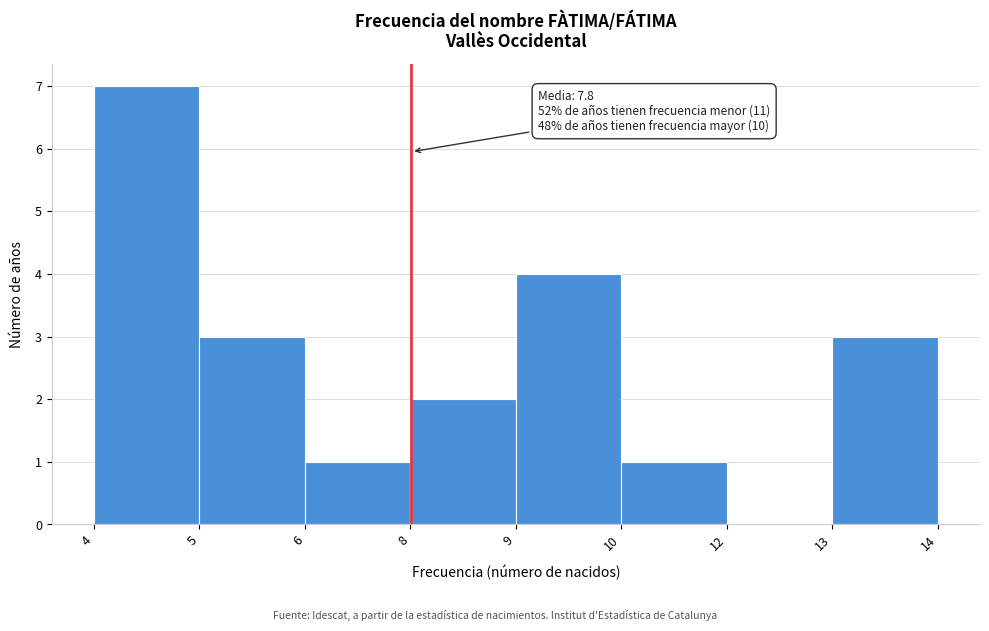

Reading right to left, what are all the values shown in this chart?

13=3	12=0	10=1	9=4	8=2	6=1	5=3	4=7